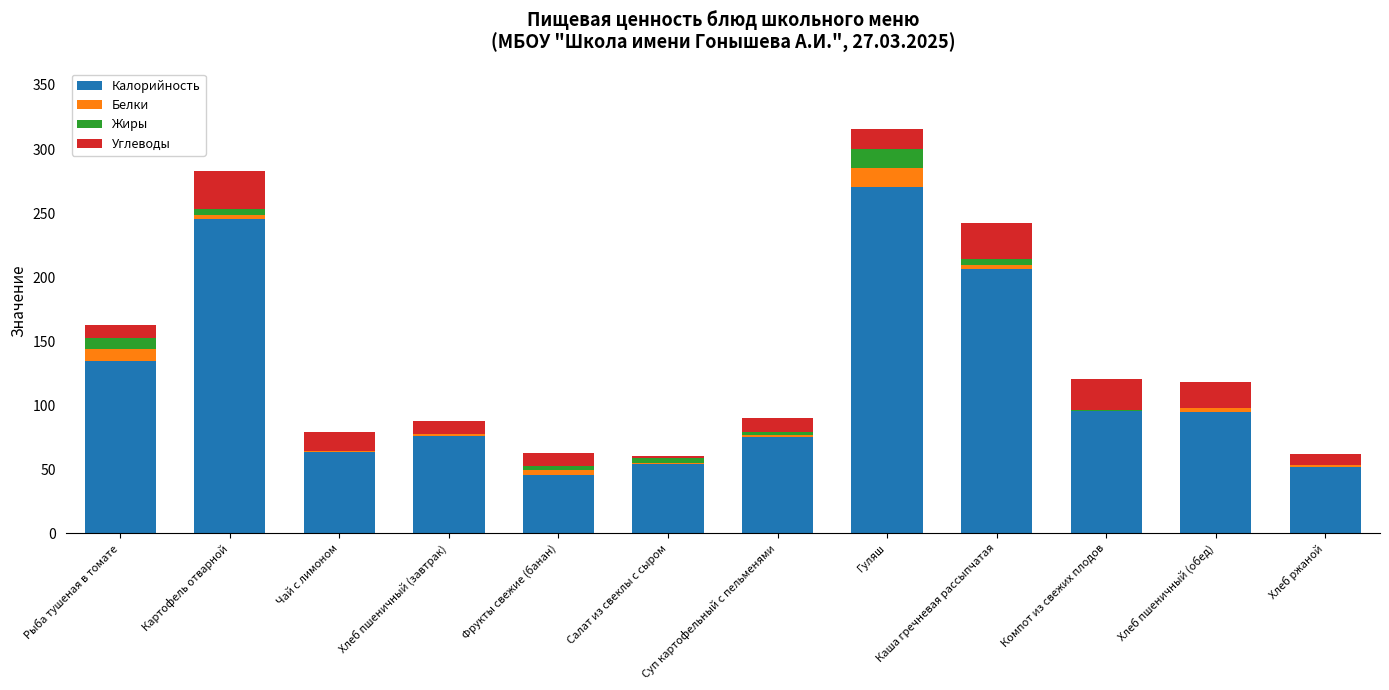

At which category is the sum across all series the highest?

Гуляш